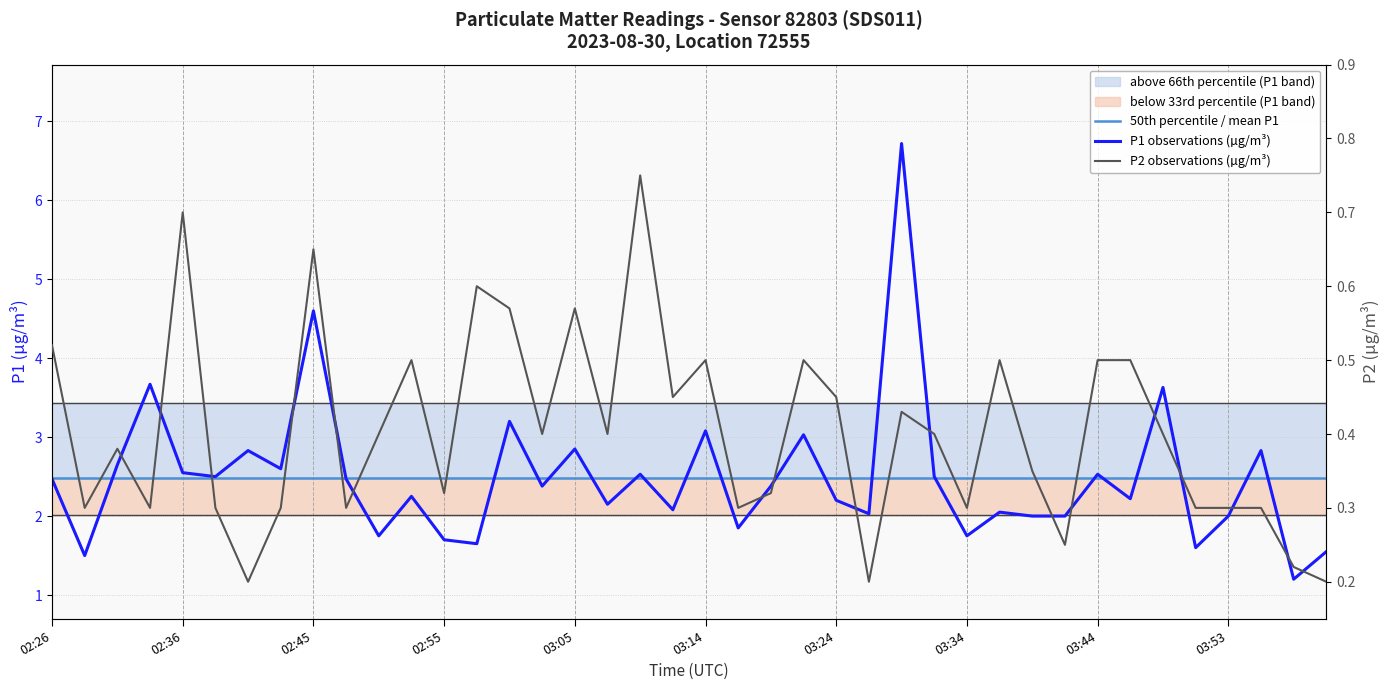

Reading right to left, list all the values displayed in this chart.

50th percentile / mean P1: 2.5	2.5	2.5	2.5	2.5	2.5	2.5	2.5	2.5	2.5	2.5	2.5	2.5	2.5	2.5	2.5	2.5	2.5	2.5	2.5	2.5	2.5	2.5	2.5	2.5	2.5	2.5	2.5	2.5	2.5	2.5	2.5	2.5	2.5	2.5	2.5	2.5	2.5	2.5	2.5
P1 observations (µg/m³): 1.6	1.2	2.8	2.0	1.6	3.6	2.2	2.5	2.0	2.0	2.0	1.8	2.5	6.7	2.0	2.2	3.0	2.4	1.9	3.1	2.1	2.5	2.1	2.9	2.4	3.2	1.6	1.7	2.2	1.8	2.5	4.6	2.6	2.8	2.5	2.5	3.7	2.6	1.5	2.5
P2 observations (µg/m³): 0.2	0.2	0.3	0.3	0.3	0.4	0.5	0.5	0.2	0.3	0.5	0.3	0.4	0.4	0.2	0.5	0.5	0.3	0.3	0.5	0.5	0.8	0.4	0.6	0.4	0.6	0.6	0.3	0.5	0.4	0.3	0.7	0.3	0.2	0.3	0.7	0.3	0.4	0.3	0.5